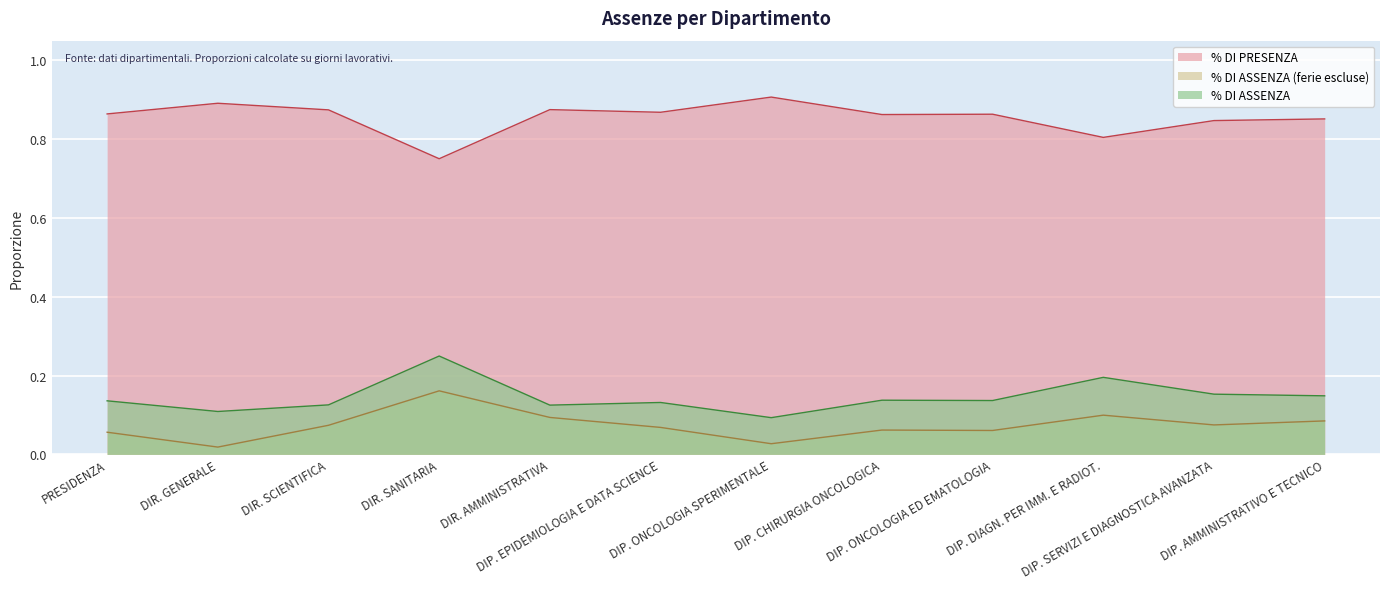

True or false: % DI PRESENZA and % DI ASSENZA cross at least once.

False